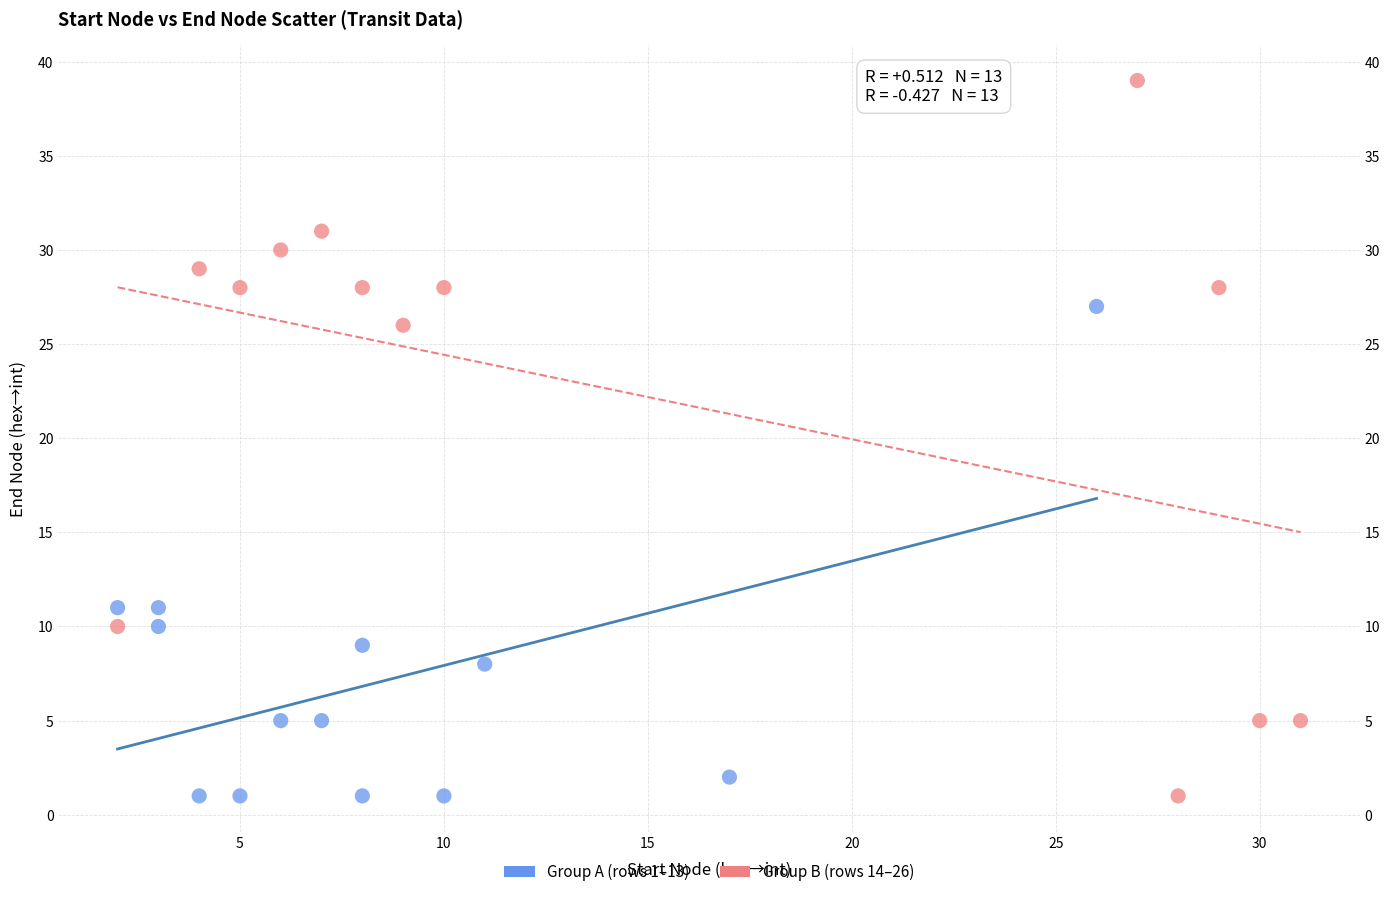

Which series reaches the maximum Y coordinate?

Group B (rows 14–26)